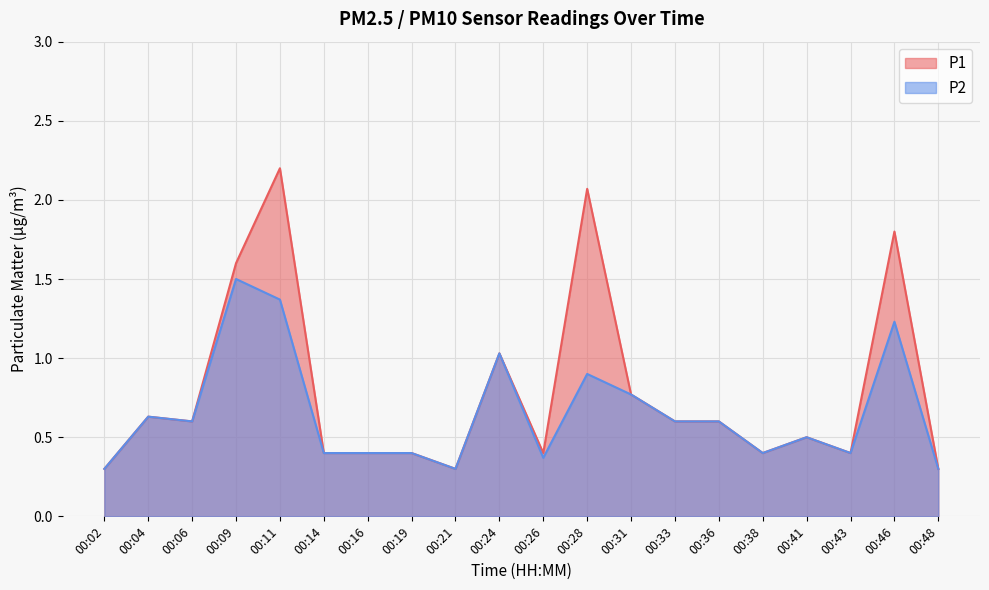

List the series in order of their overall mean, highest first.

P1, P2